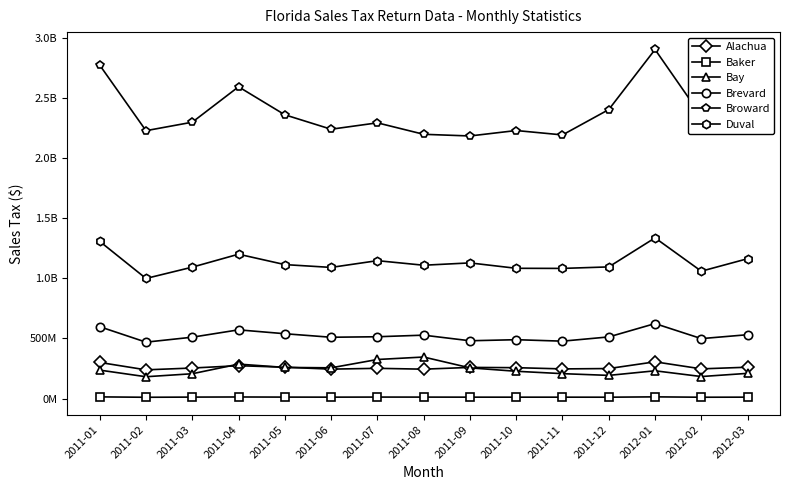

Is this an area chart (filled region under the line)?

No